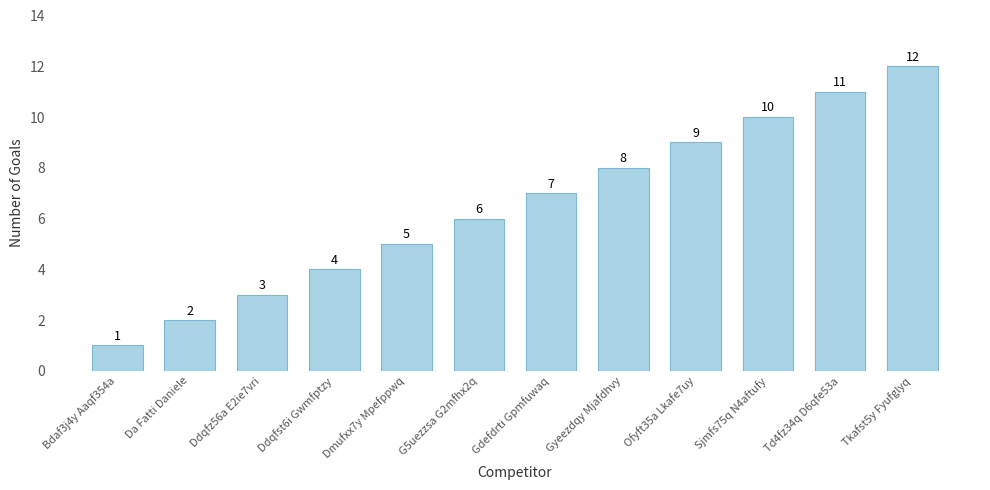

What is the ratio of the value at Ddqfz56a E2ie7vri to the value at G5uezzsa G2mfhx2q?

0.5